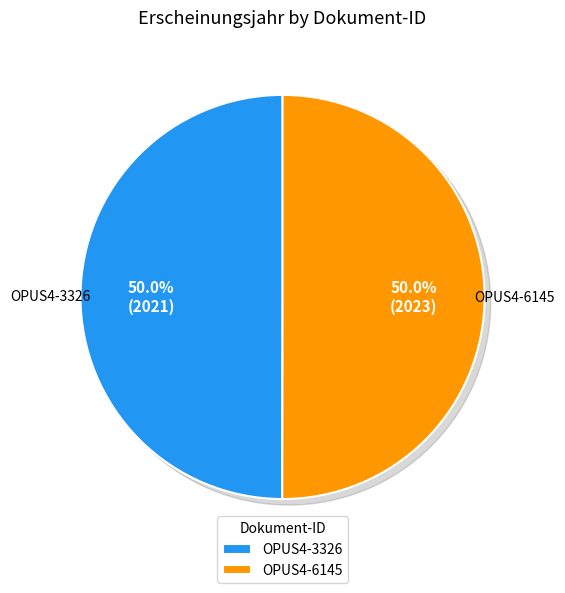

To the nearest percent, what portion does OPUS4-6145 represent?

50%